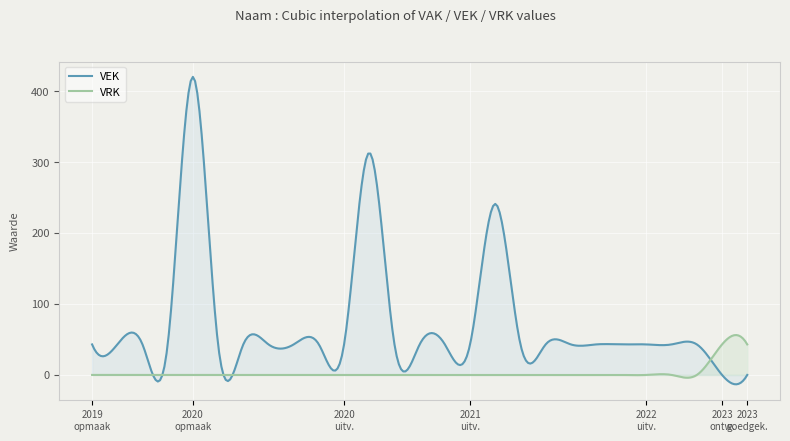

List the series in order of their peak value, highest first.

VEK, VRK